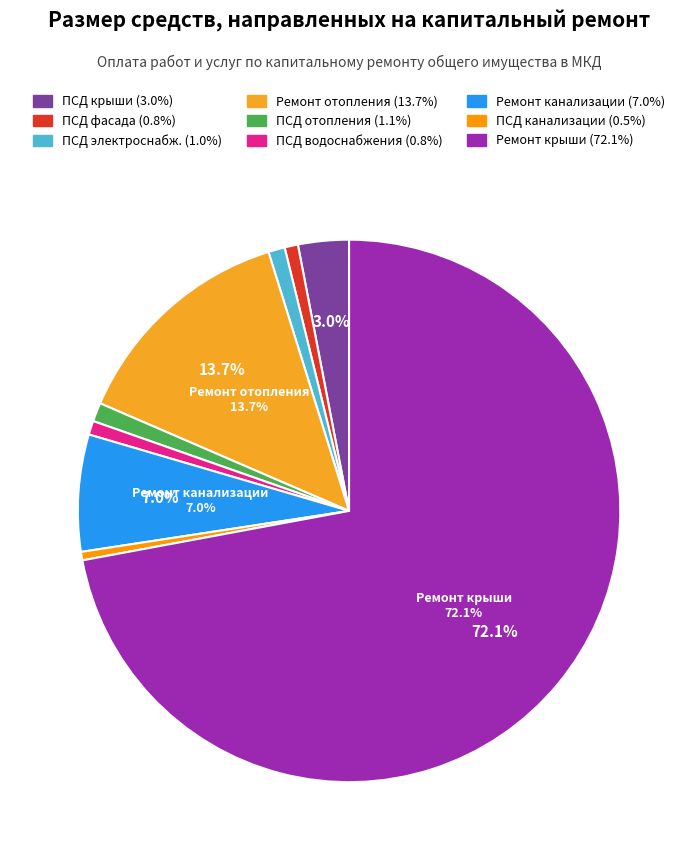

Count the number of slices in the pie.

9